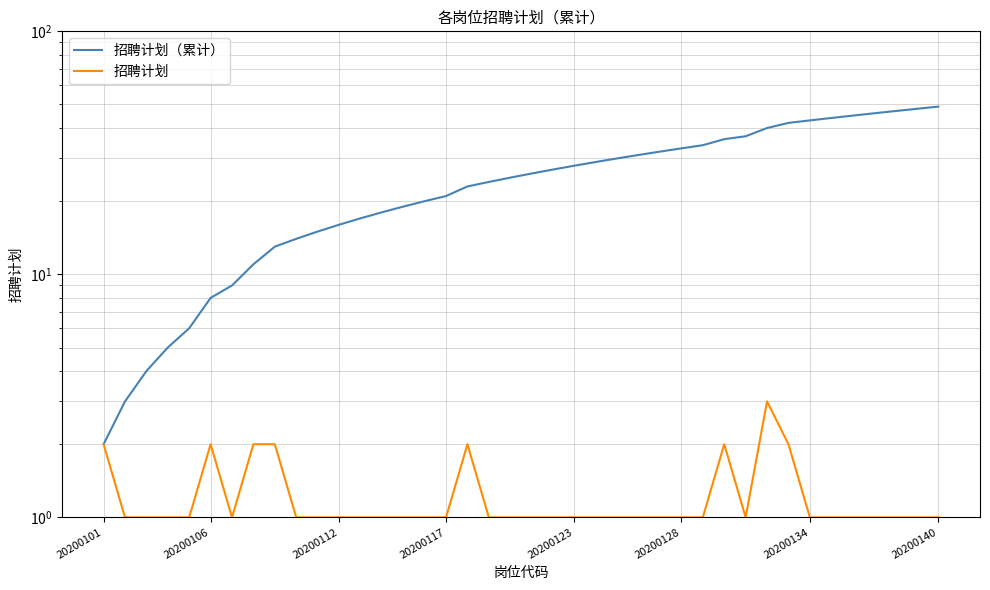

What is the minimum value for 招聘计划（累计）?

2